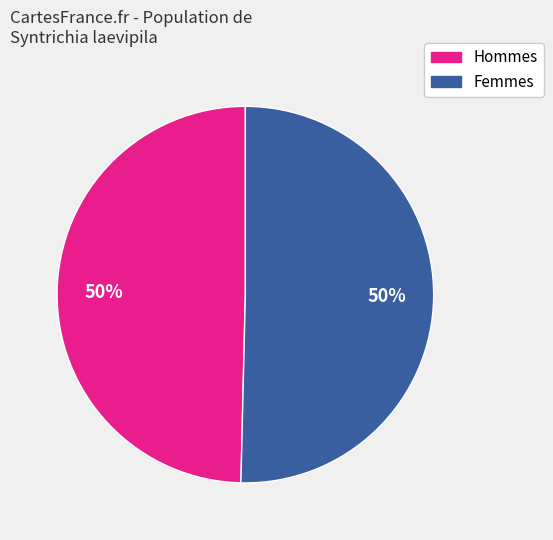

To the nearest percent, what is the average slice percentage?

50%